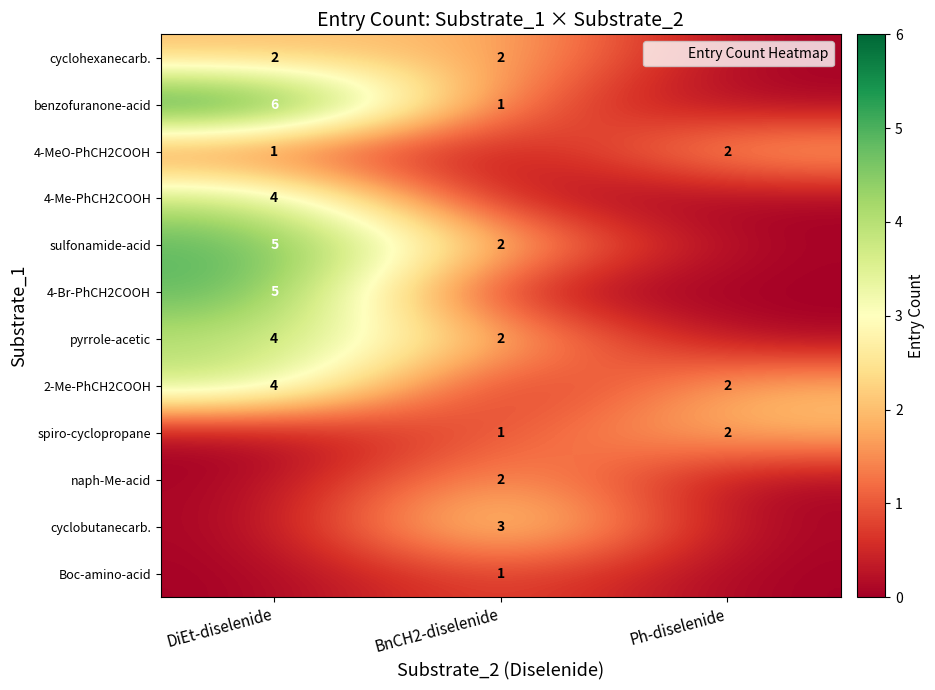

Is it true that cyclohexanecarb. equals 1 at DiEt-diselenide?

False